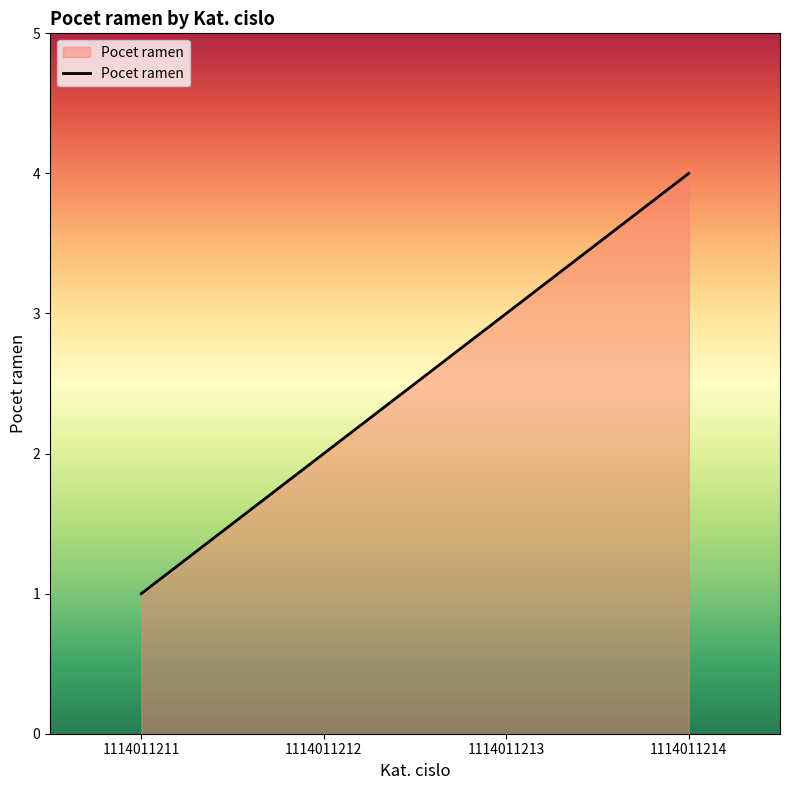

What is the ratio of the value at 1114011211 to the value at 1114011213?

0.3